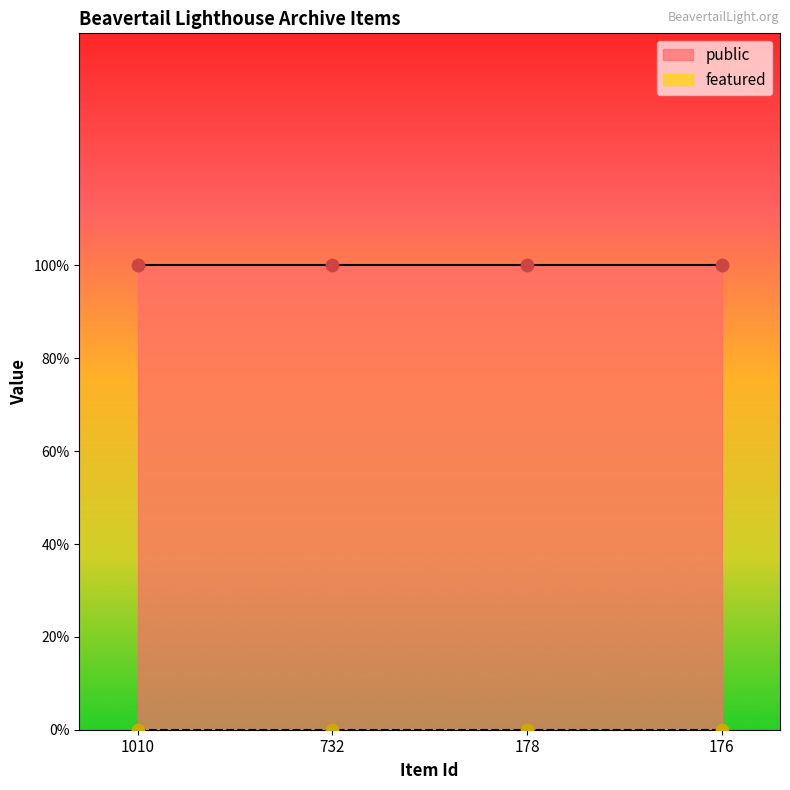

Is the value of featured at 178 greater than the value of public at 1010?

No